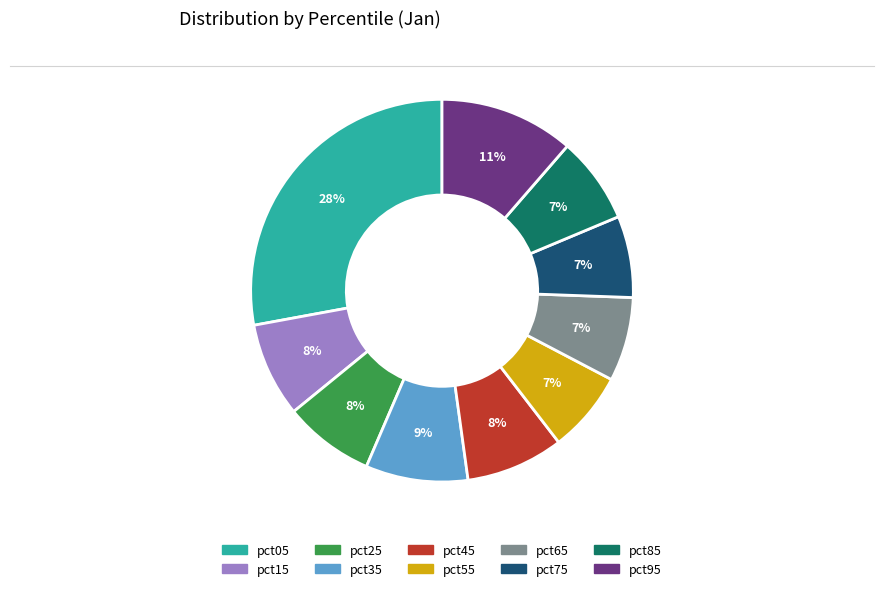

Is the sum of pct75 and pct85 greater than half?

No